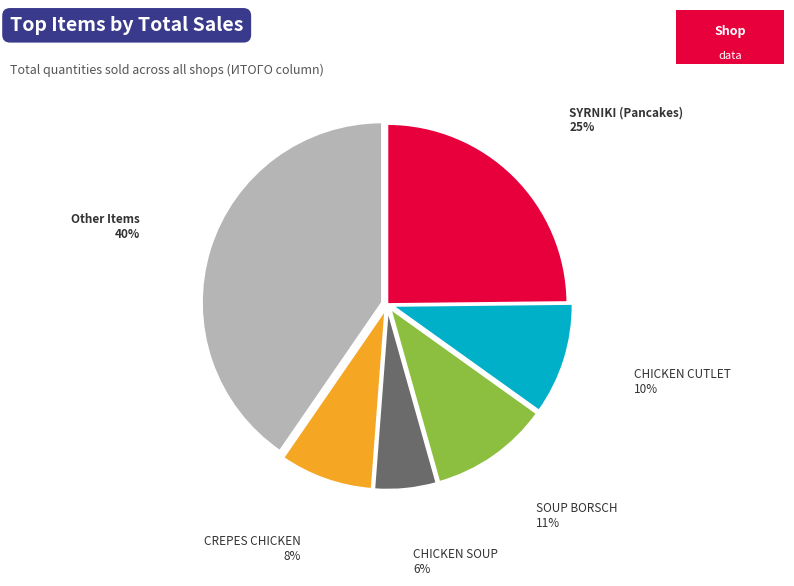

Is the sum of SOUP BORSCH and SYRNIKI (Pancakes) greater than half?

No